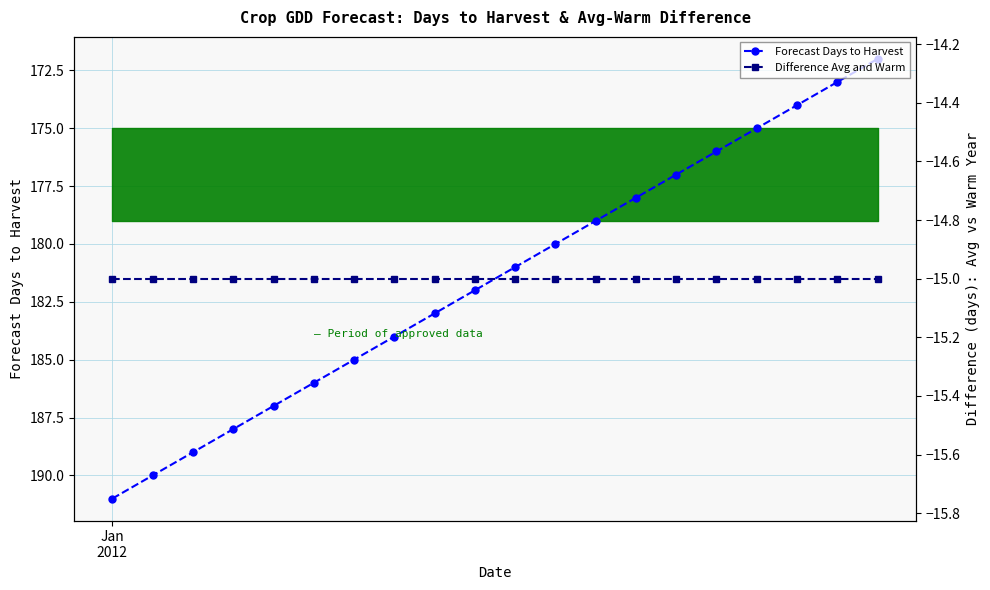

Rank the series by their maximum value, from highest to lowest.

Forecast Days to Harvest, Difference Avg and Warm